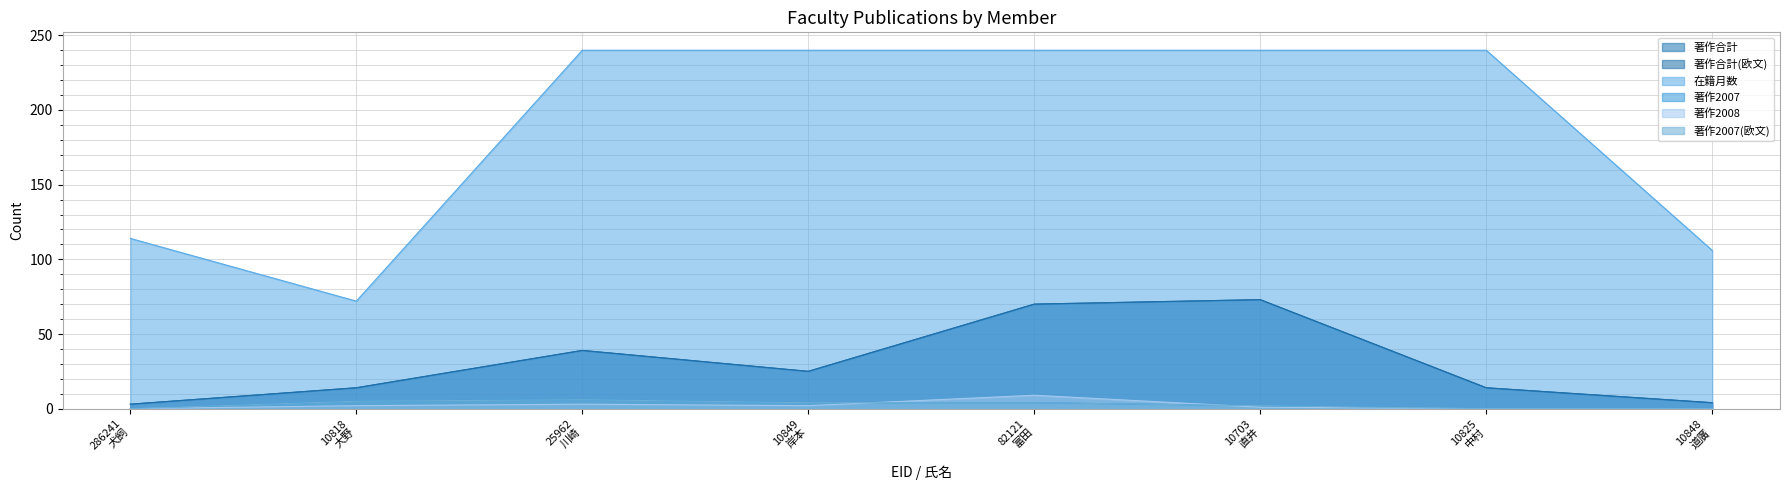

Reading left to right, what are all the values shown in this chart?

著作合計: 286241
犬飼=3	10818
大野=14	25962
川崎=39	10849
岸本=25	82121
富田=70	10703
直井=73	10825
中村=14	10848
道廣=4
著作合計(欧文): 286241
犬飼=3	10818
大野=14	25962
川崎=39	10849
岸本=25	82121
富田=70	10703
直井=73	10825
中村=14	10848
道廣=4
在籍月数: 286241
犬飼=114	10818
大野=72	25962
川崎=240	10849
岸本=240	82121
富田=240	10703
直井=240	10825
中村=240	10848
道廣=106
著作2007: 286241
犬飼=0	10818
大野=5	25962
川崎=6	10849
岸本=4	82121
富田=4	10703
直井=2	10825
中村=0	10848
道廣=0
著作2008: 286241
犬飼=0	10818
大野=2	25962
川崎=3	10849
岸本=2	82121
富田=9	10703
直井=1	10825
中村=0	10848
道廣=0
著作2007(欧文): 286241
犬飼=0	10818
大野=5	25962
川崎=6	10849
岸本=4	82121
富田=4	10703
直井=2	10825
中村=0	10848
道廣=0